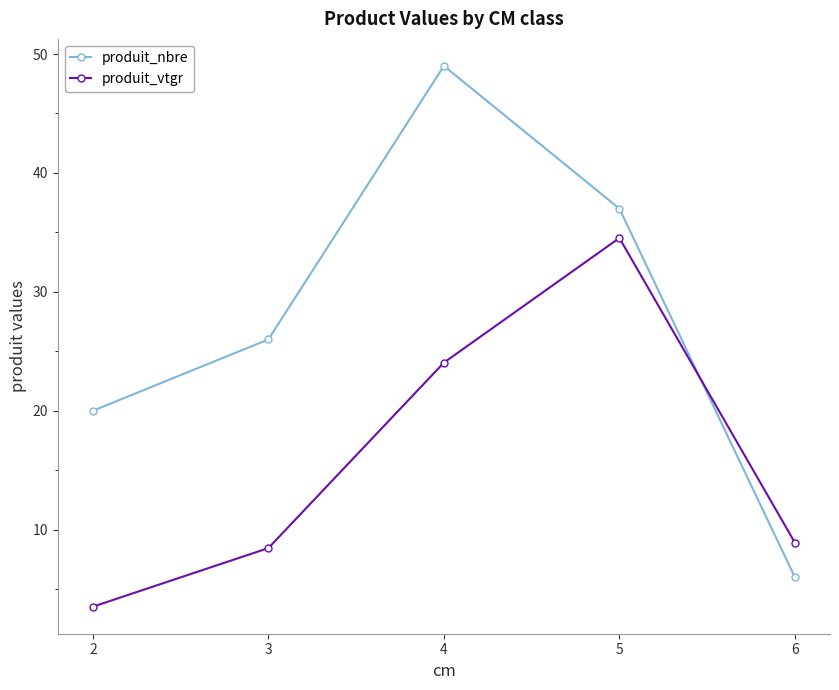

Is this an area chart (filled region under the line)?

No